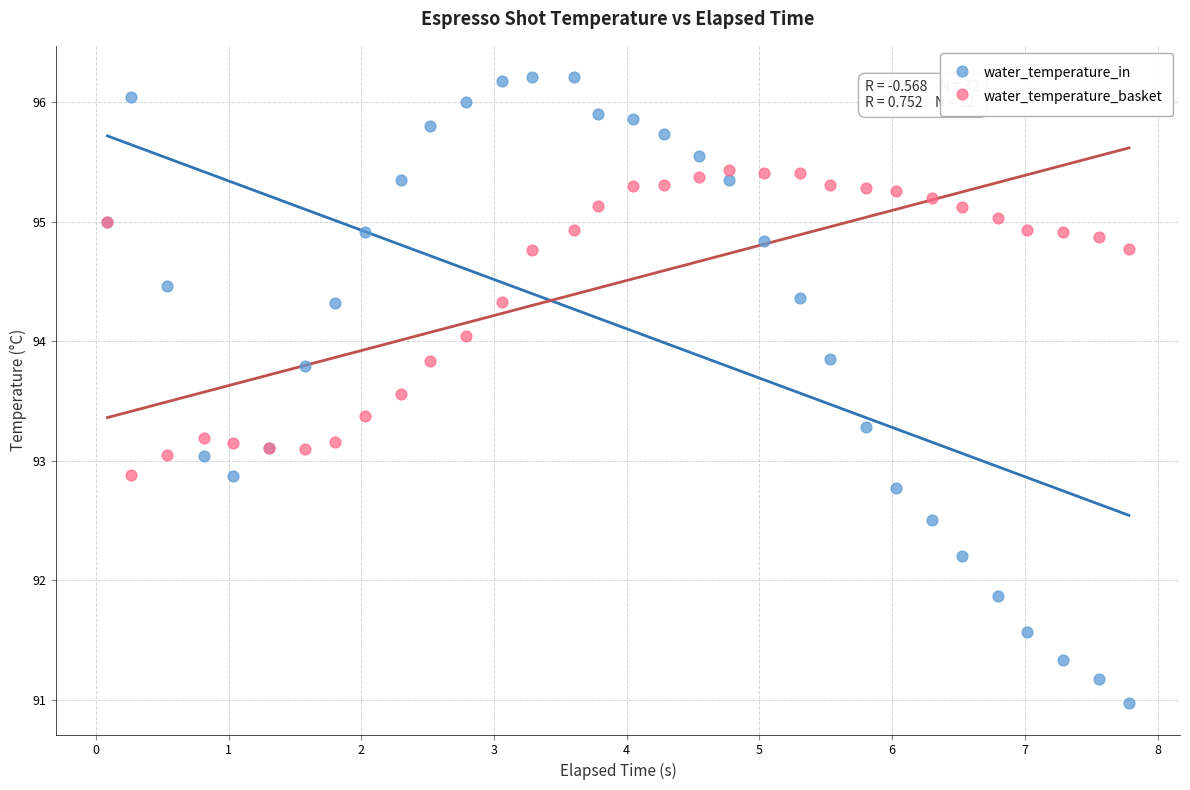

Which series has the largest Y range (max minus min)?

water_temperature_in